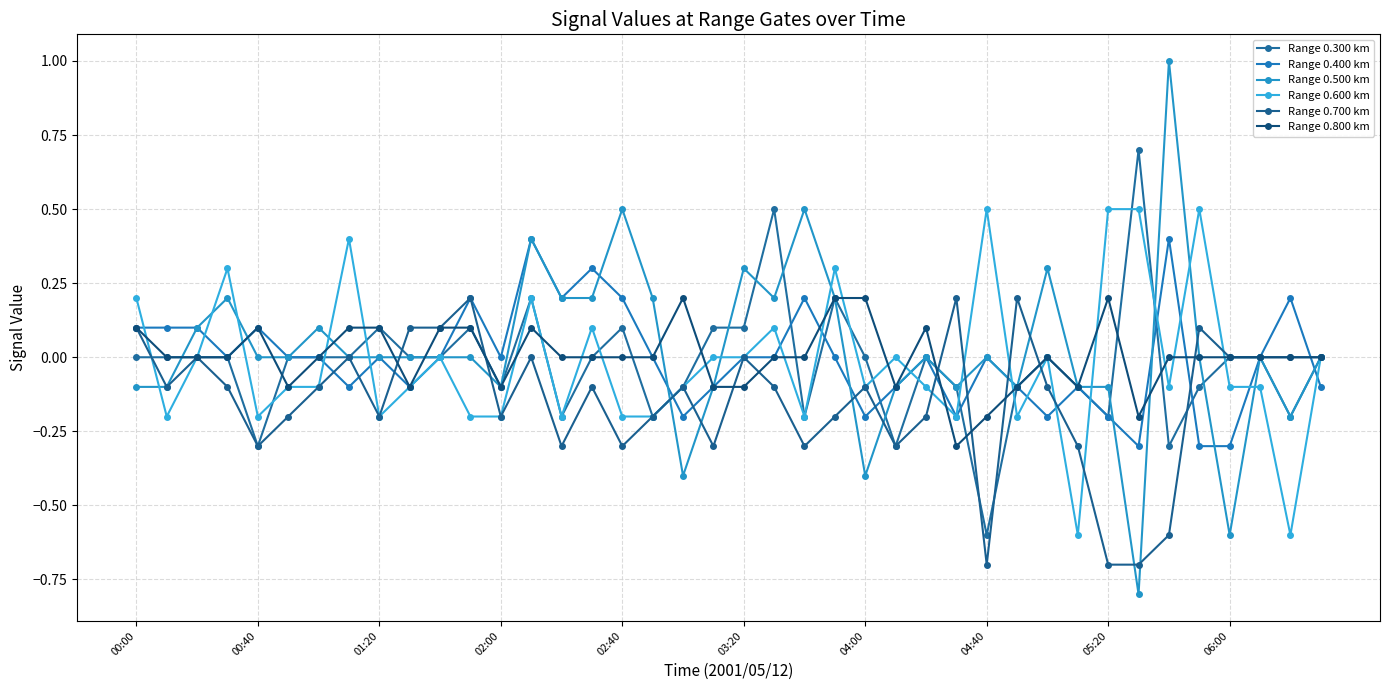

How many categories are shown in the chart?

40